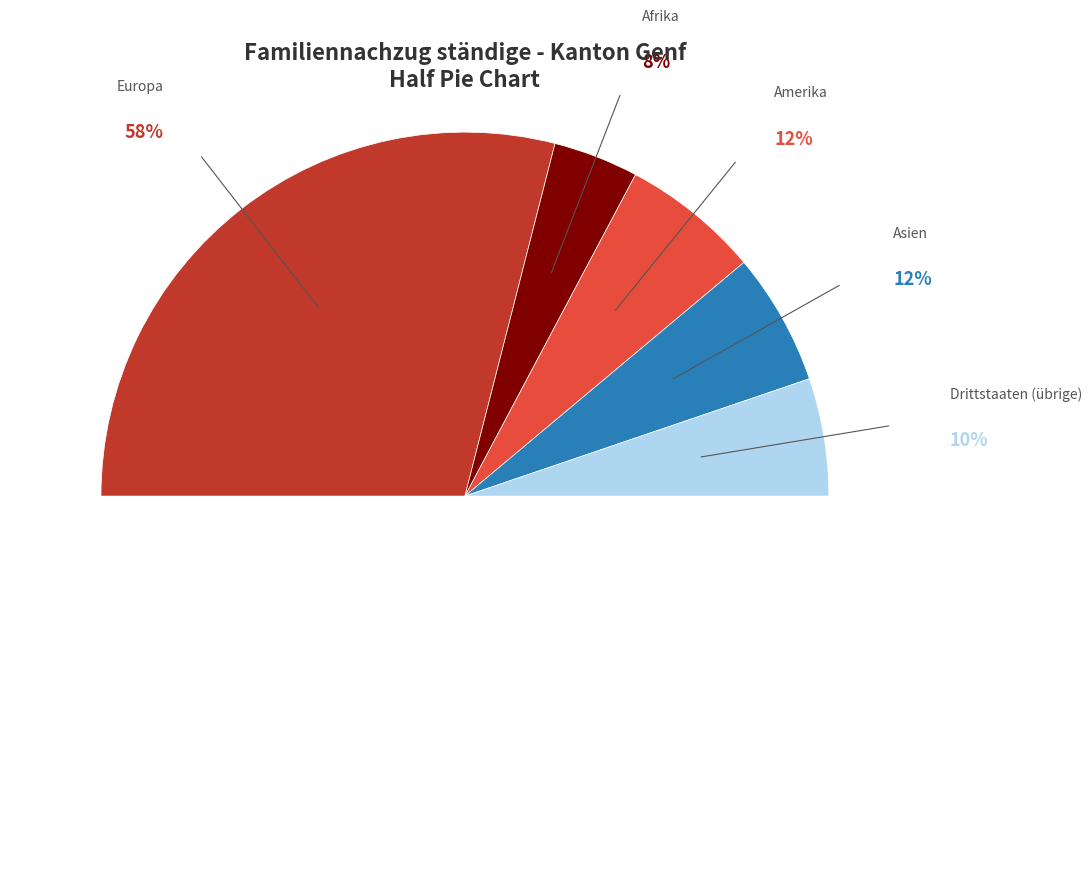

Which category has the smallest portion of the pie?

Afrika